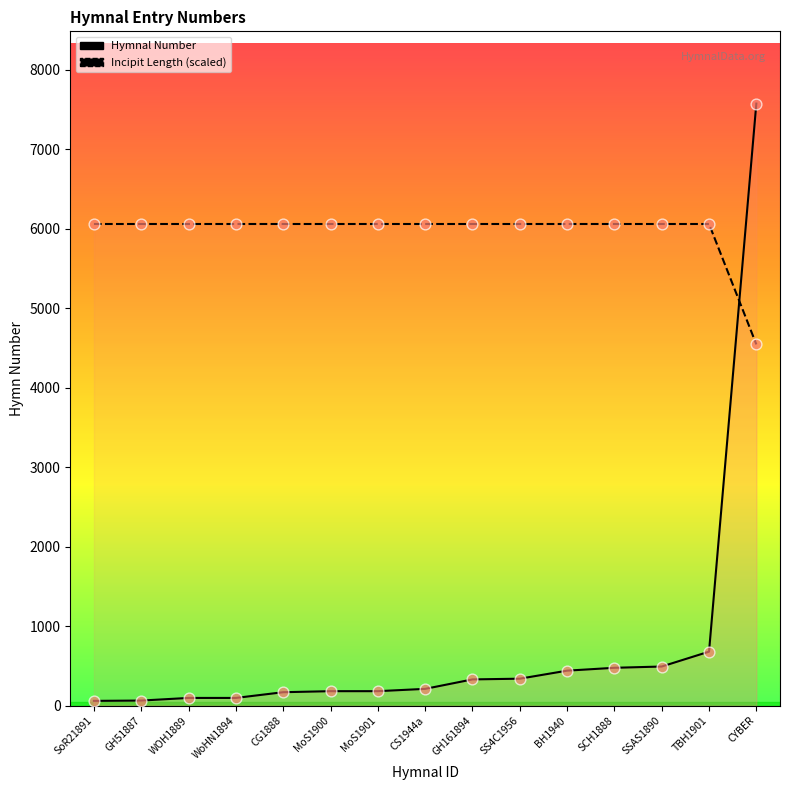

At how many categories does at least one series exceed 186?

15